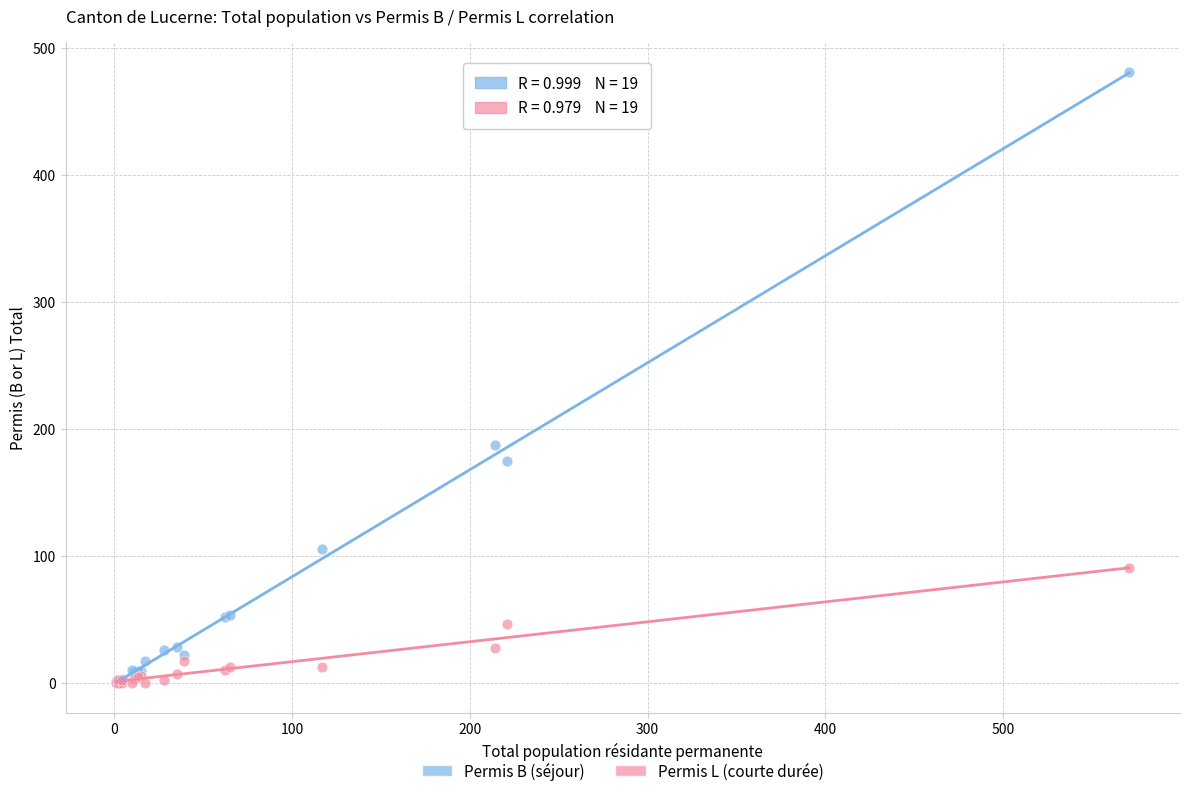

In the Permis B (séjour) series, what Y value is closest to 240?

187